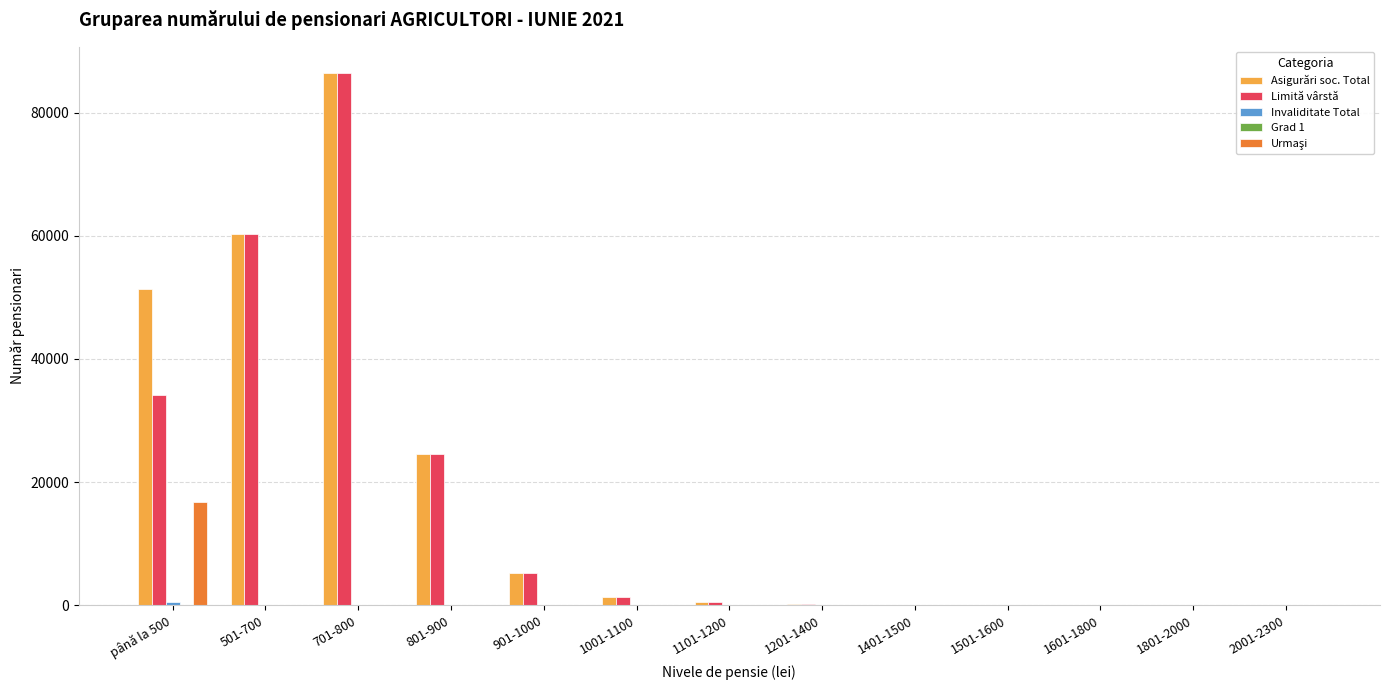

The value of Asigurări soc. Total at până la 500 is 51363. True or false?

True